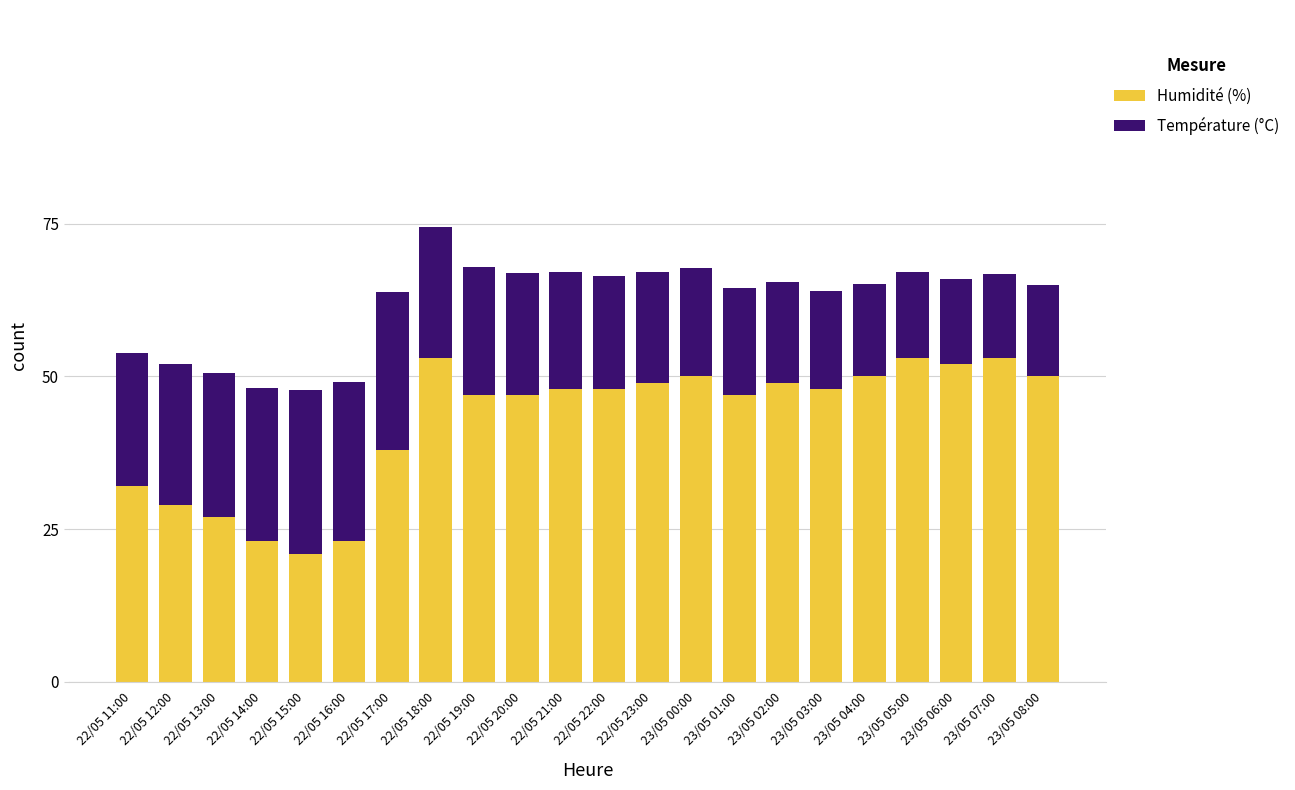

What is the total value across all series at 22/05 12:00?

52.0